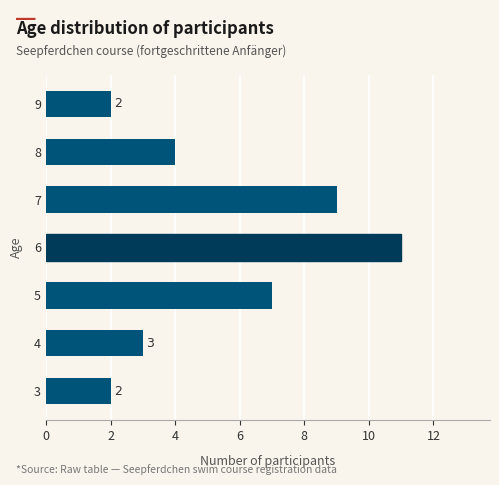

Where is the data nearest to the value 6?

5